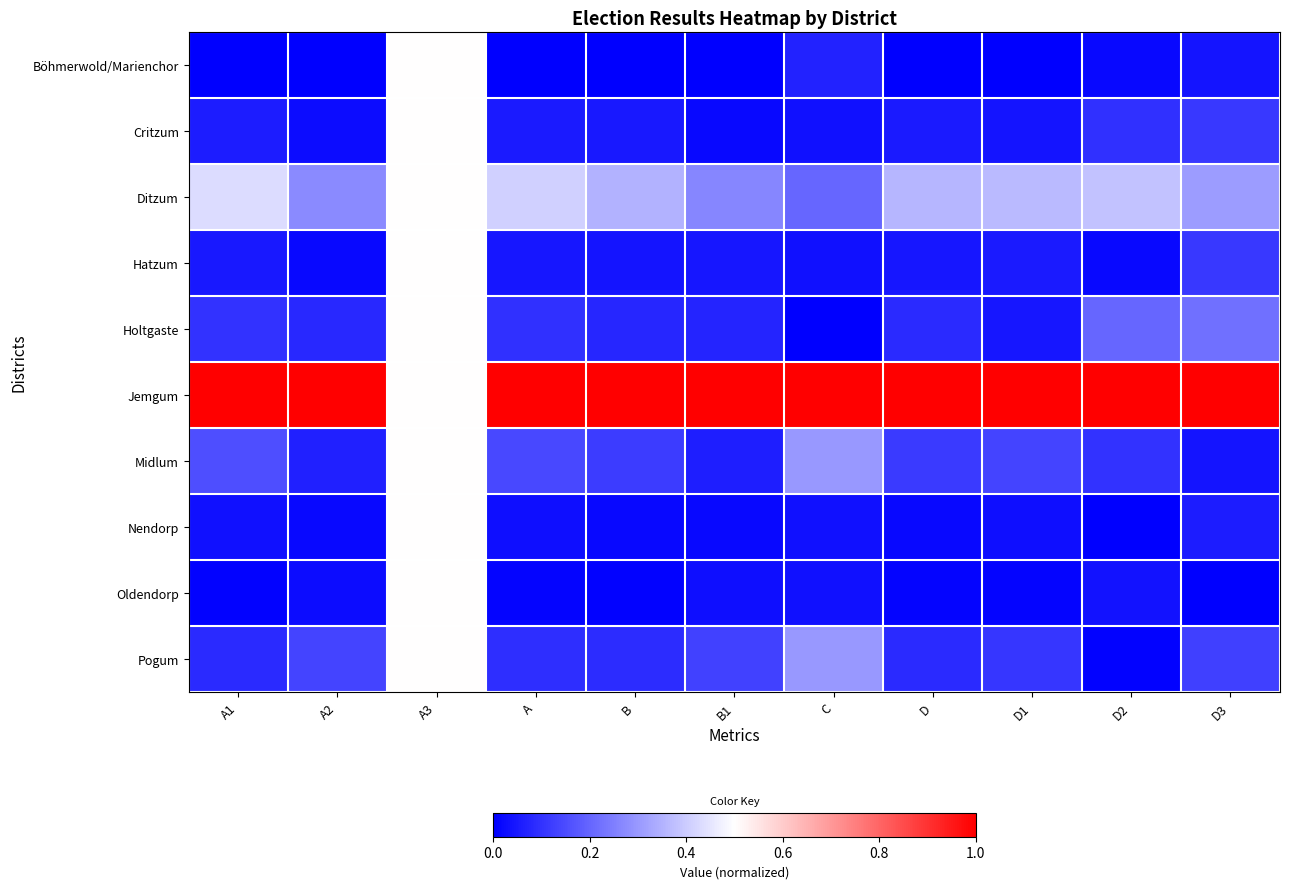

Rank the series at D1 from highest to lowest value.

Jemgum, Ditzum, Midlum, Pogum, Hatzum, Holtgaste, Critzum, Nendorp, Oldendorp, Böhmerwold/Marienchor